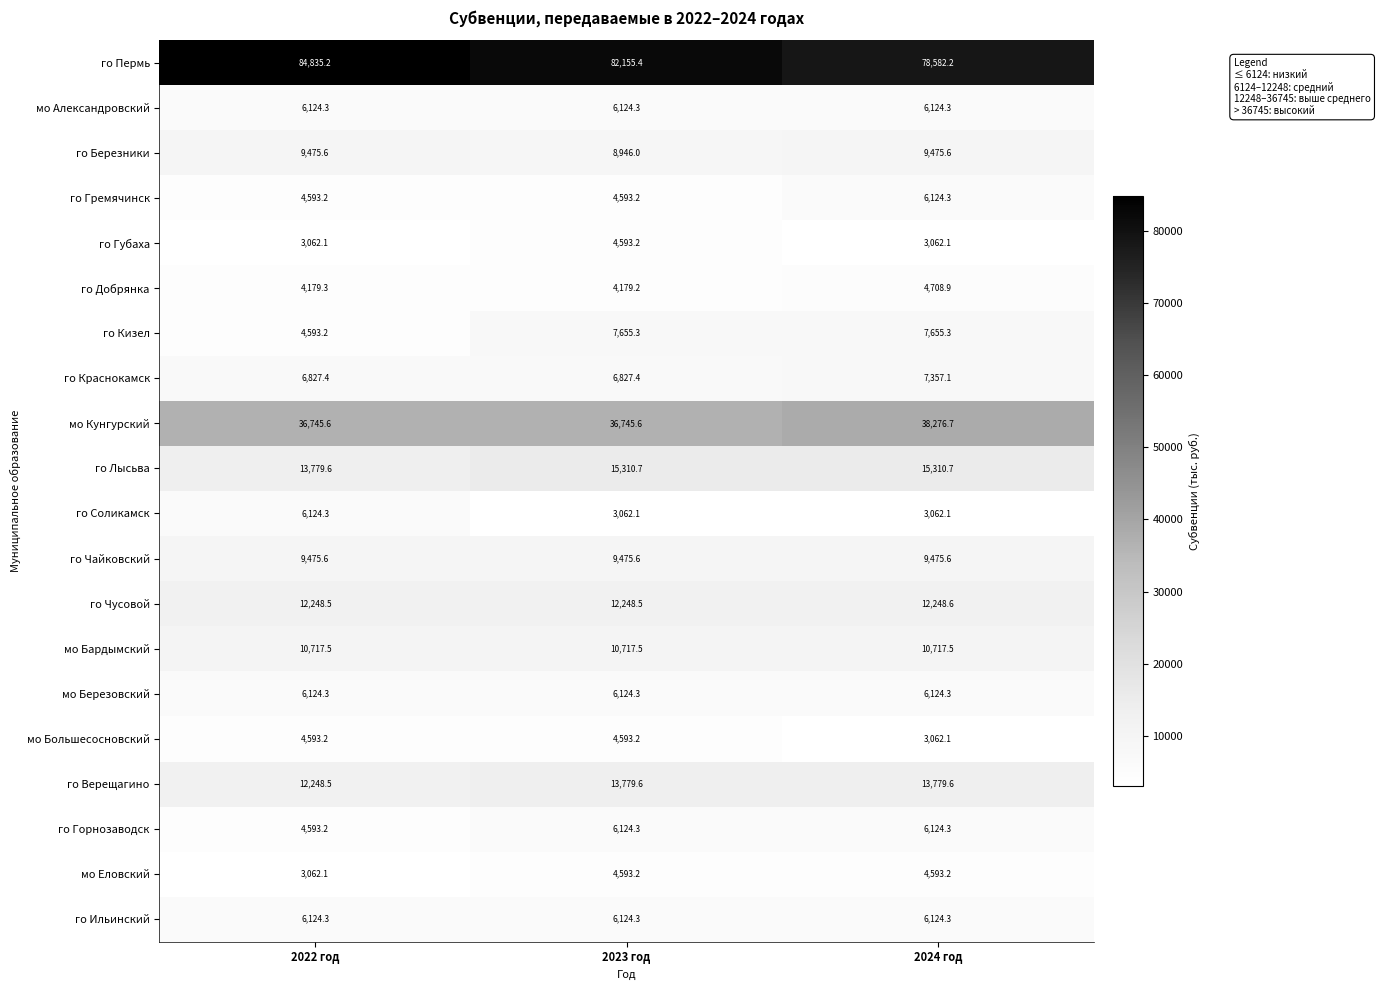

Where does the го Лысьва series first go above 15310?

2023 год